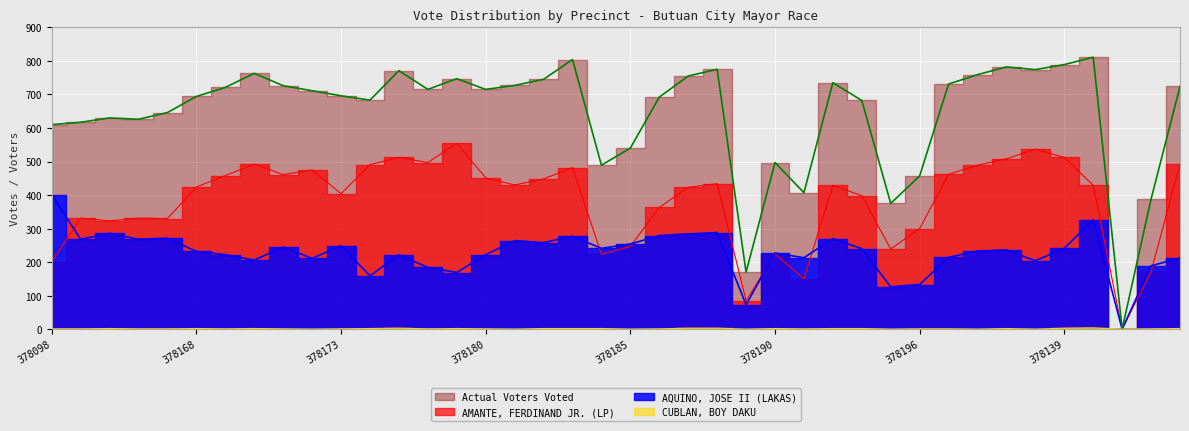

True or false: Actual Voters Voted and AMANTE, FERDINAND JR. (LP) intersect in this chart.

False